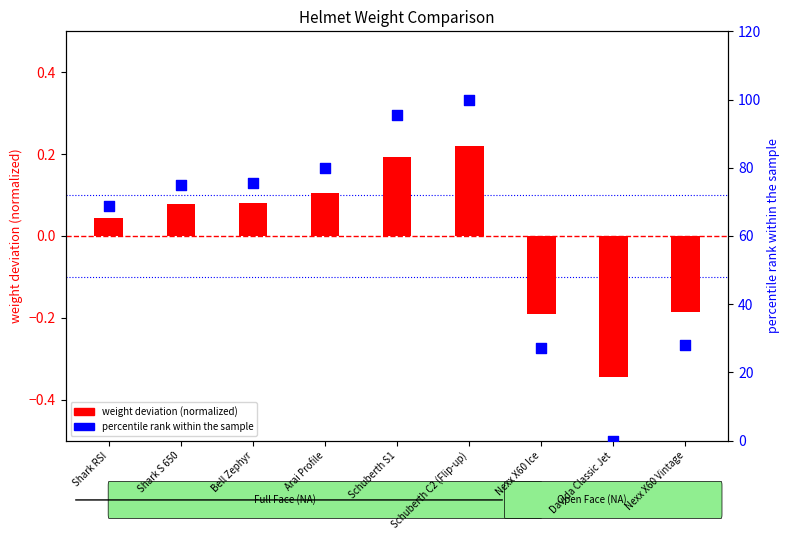

Which series contains the lowest Y value?

weight deviation (normalized)